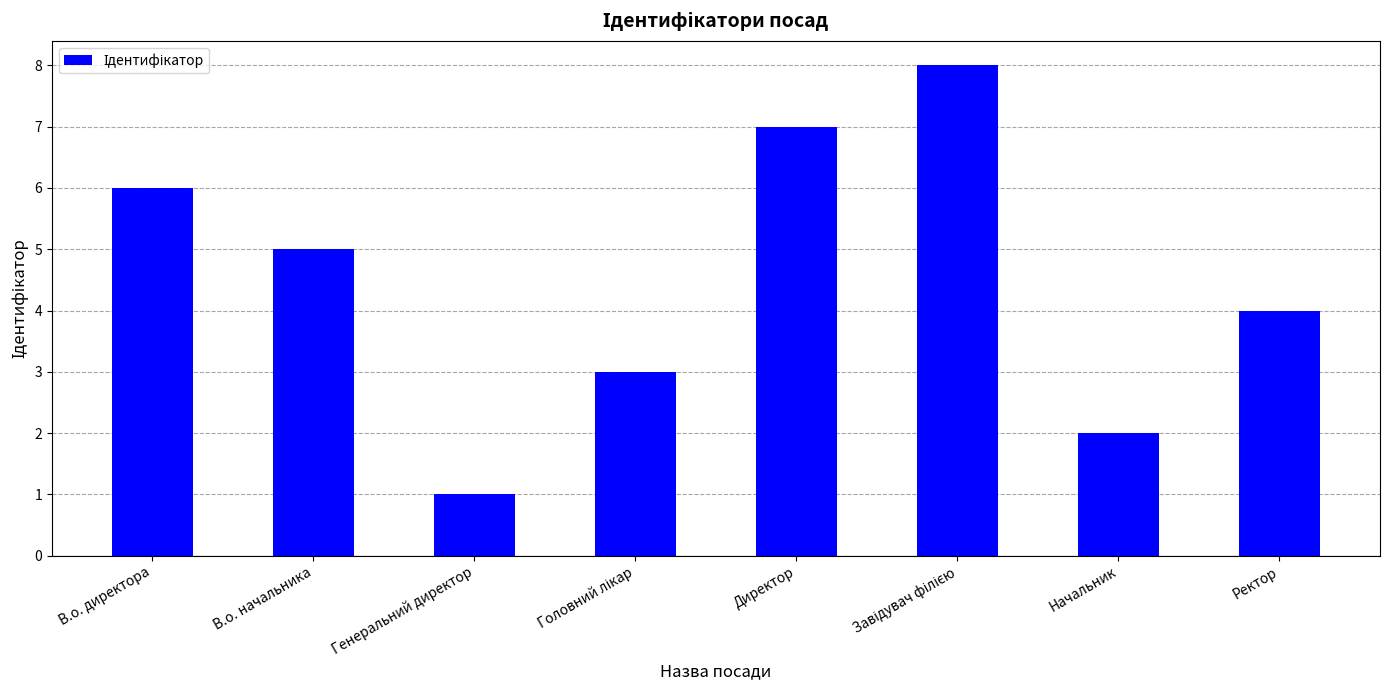

Between В.о. начальника and Генеральний директор, which is larger?

В.о. начальника